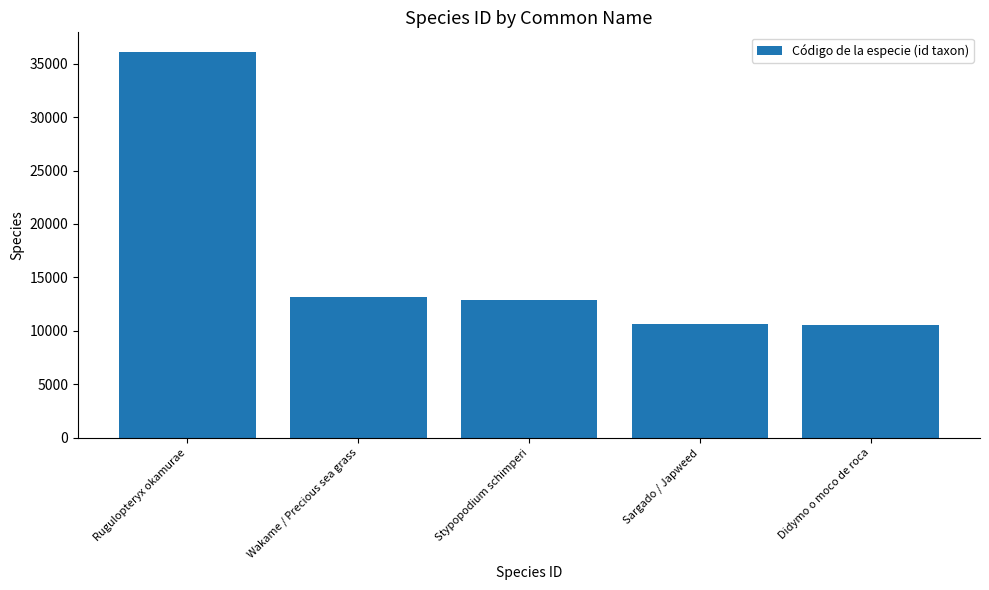

What is the label of the 3rd bar from the right?

Stypopodium schimperi